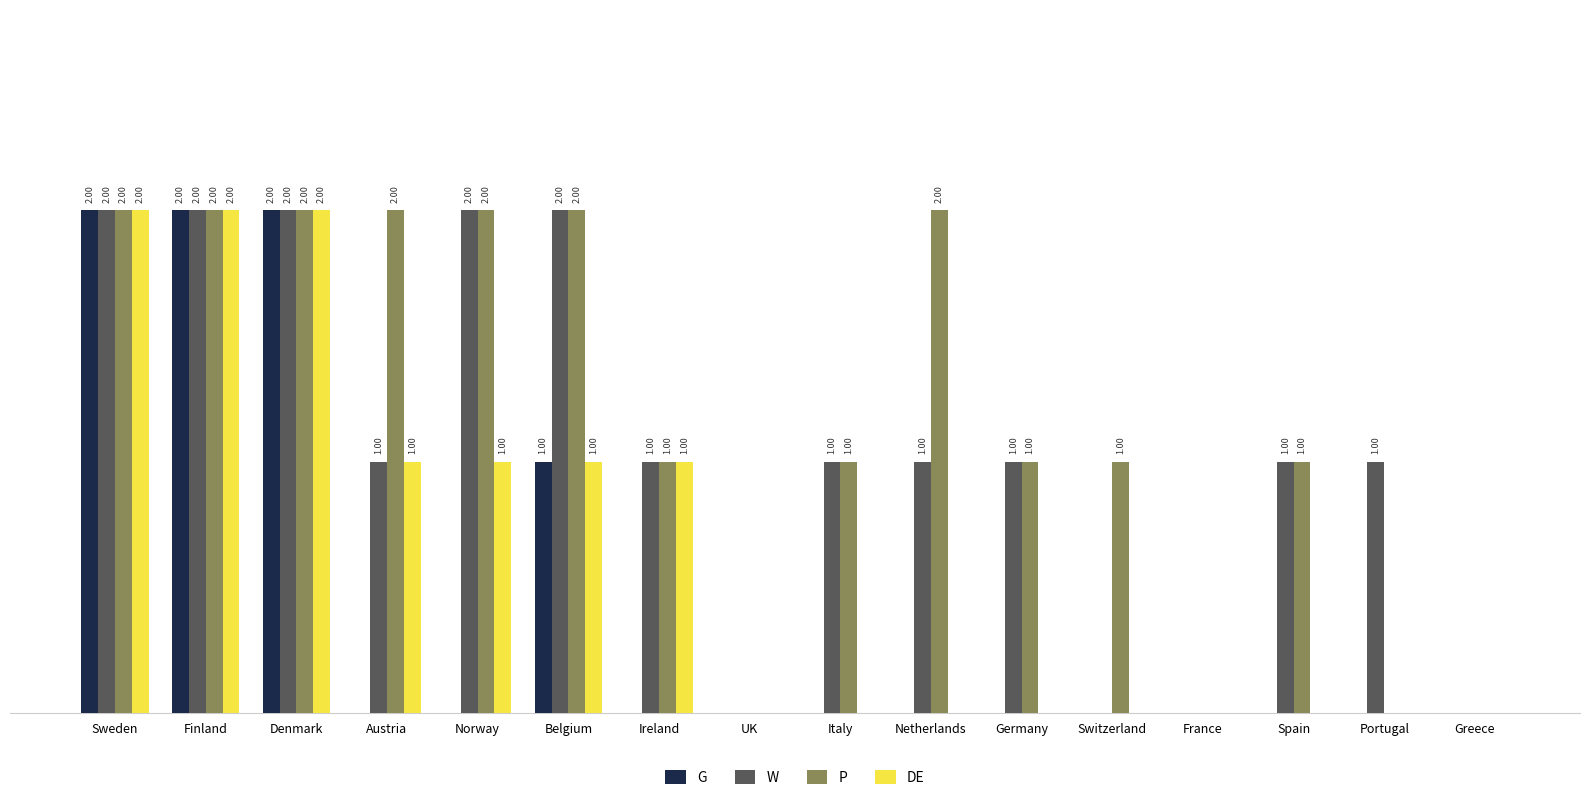

Which series changed the most between Austria and Netherlands?

DE